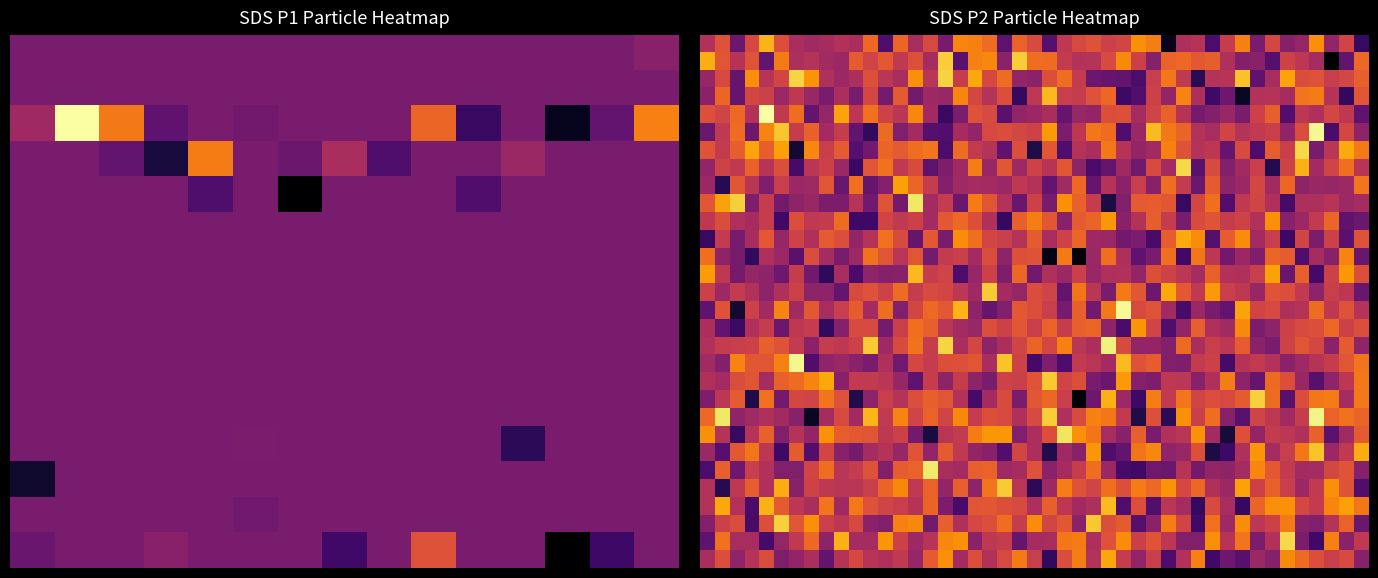

How many series are shown in this chart?

2